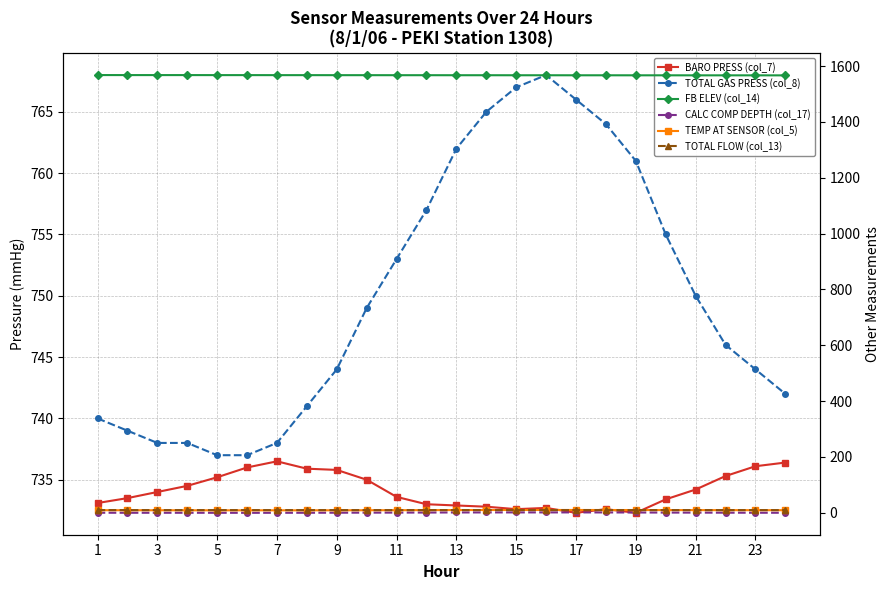

How many values in CALC COMP DEPTH (col_17) are above zero?

23